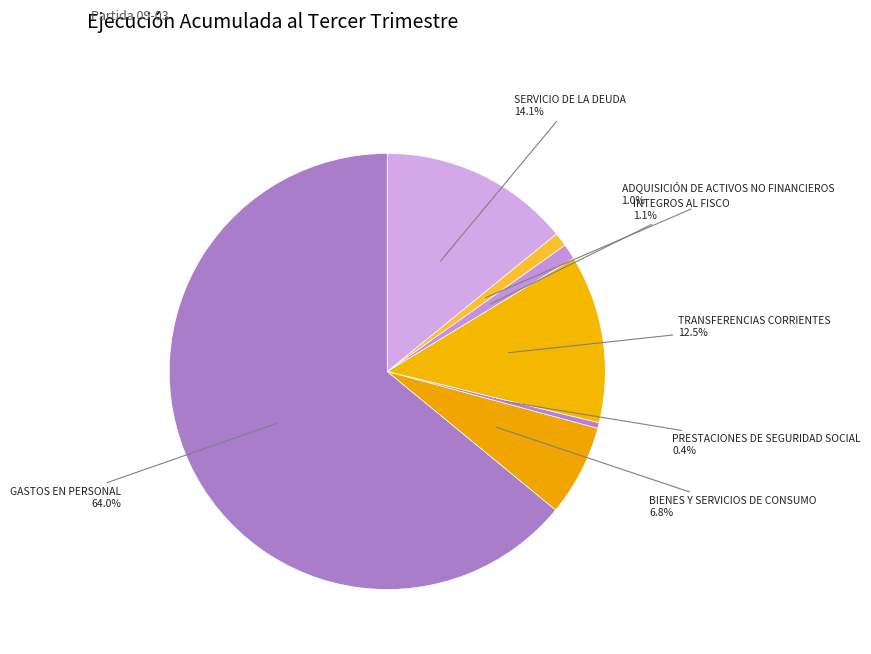

Which slice represents more than half of the pie?

GASTOS EN PERSONAL